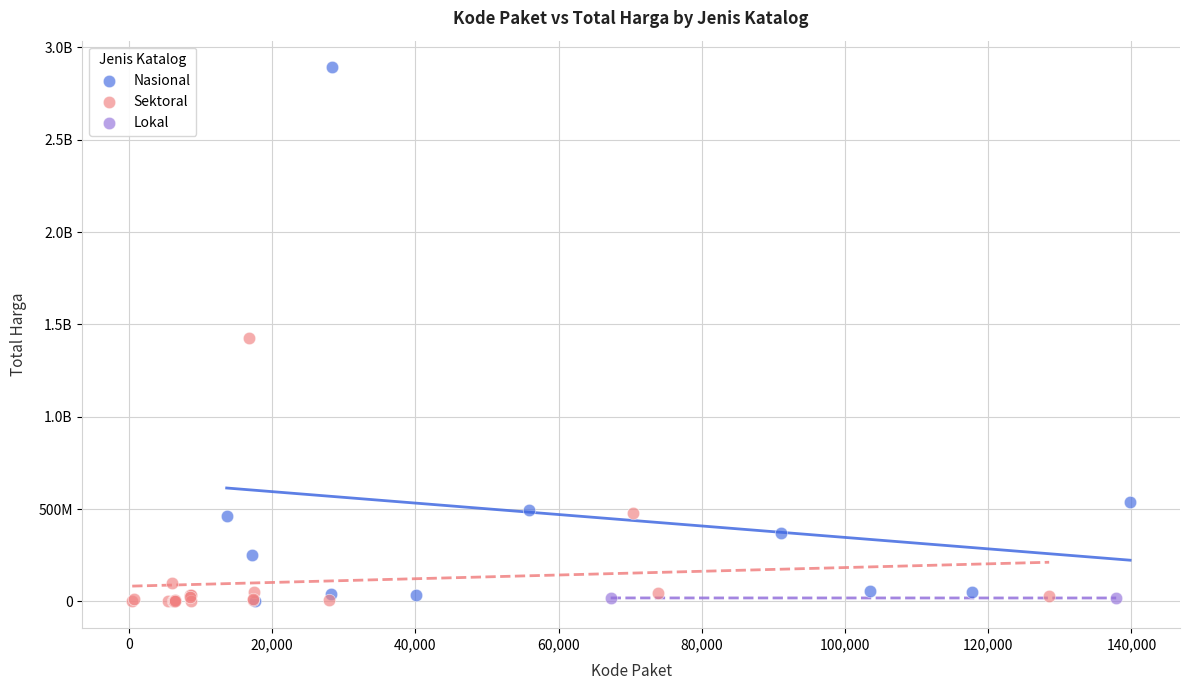

What are all the series names shown in the legend?

Nasional, Sektoral, Lokal